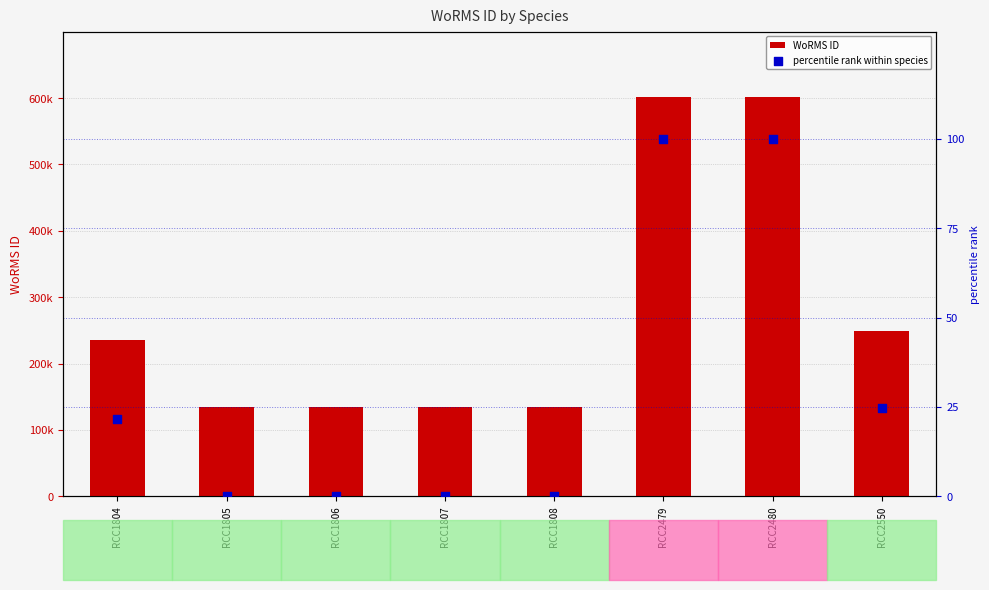

Is the value of percentile rank within species at RCC1808 greater than the value of WoRMS ID at RCC2479?

No